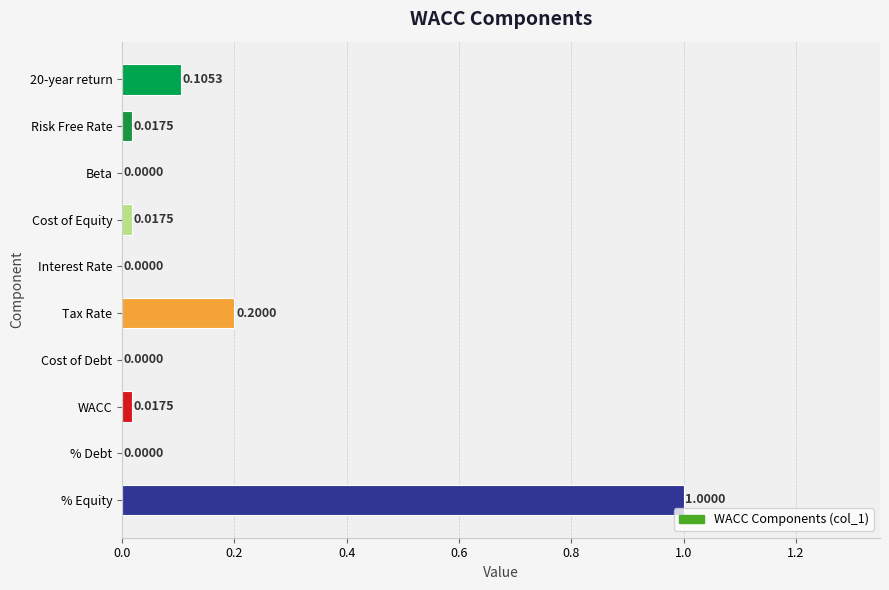

What is the change in value from % Equity to Risk Free Rate?

-1.0